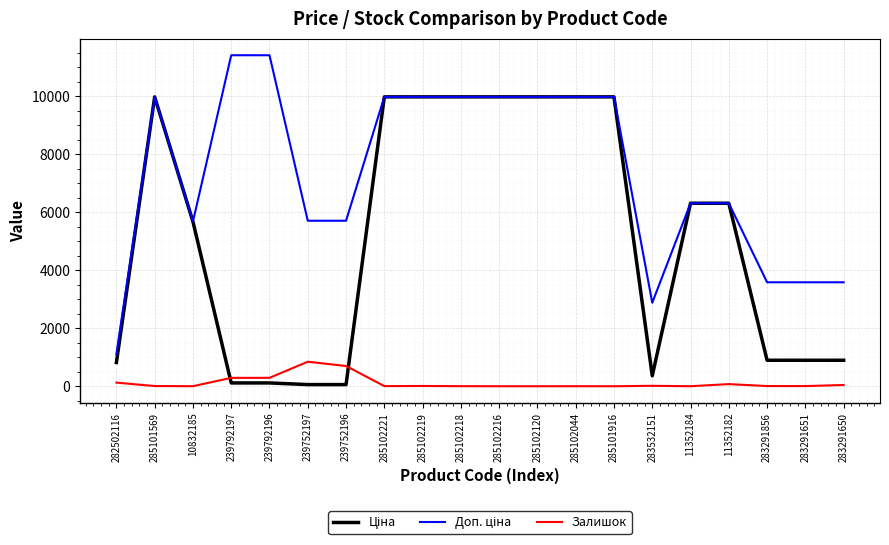

How many lines are shown in the chart?

3